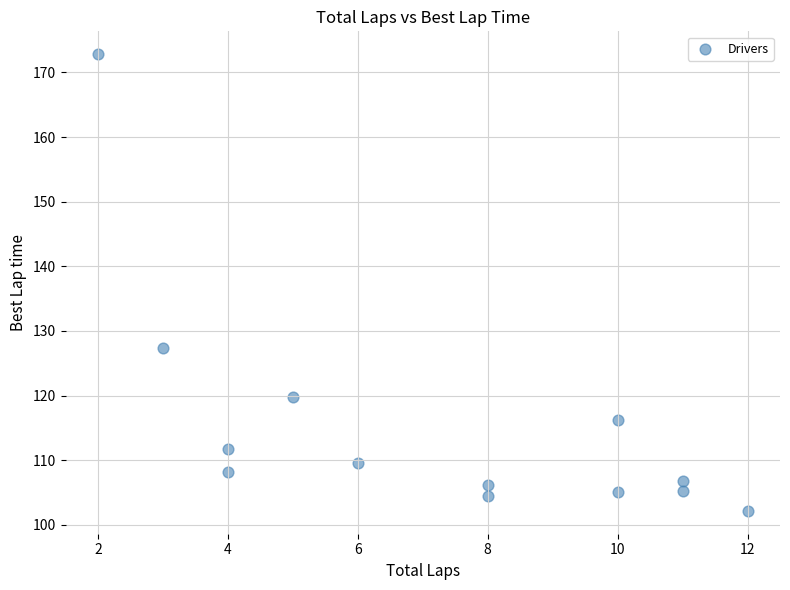

What is the range of X values (max minus min)?

10.0